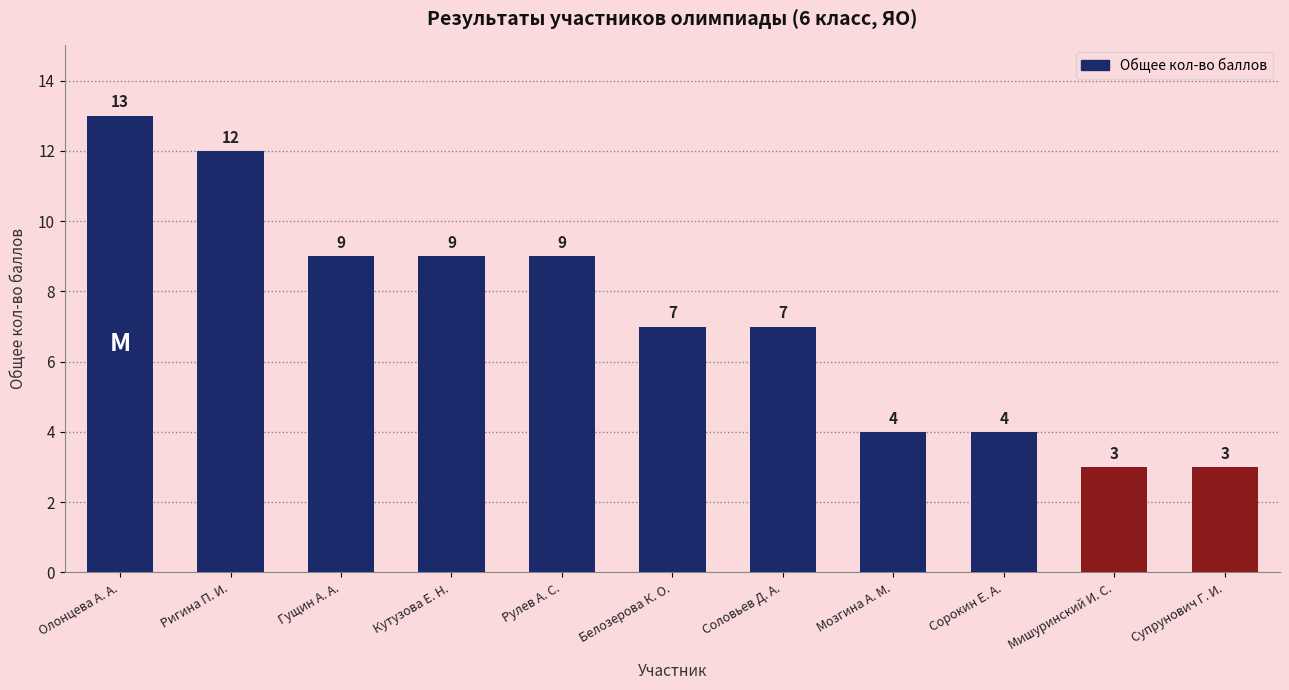

Reading left to right, list all the values displayed in this chart.

Олонцева А. А.=13	Ригина П. И.=12	Гущин А. А.=9	Кутузова Е. Н.=9	Рулев А. С.=9	Белозерова К. О.=7	Соловьев Д. А.=7	Мозгина А. М.=4	Сорокин Е. А.=4	Мишуринский И. С.=3	Супрунович Г. И.=3